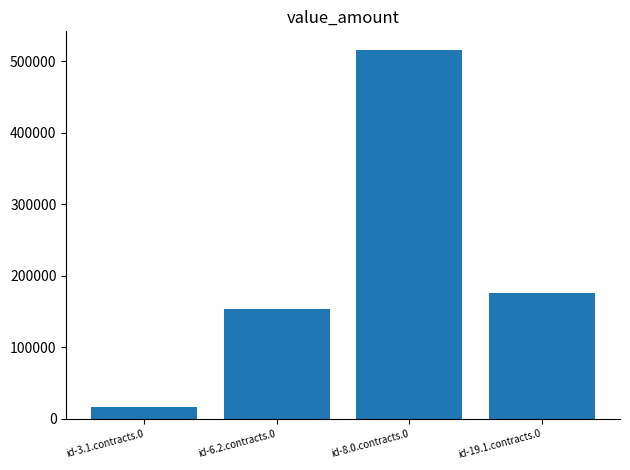

Does the chart contain any negative values?

No